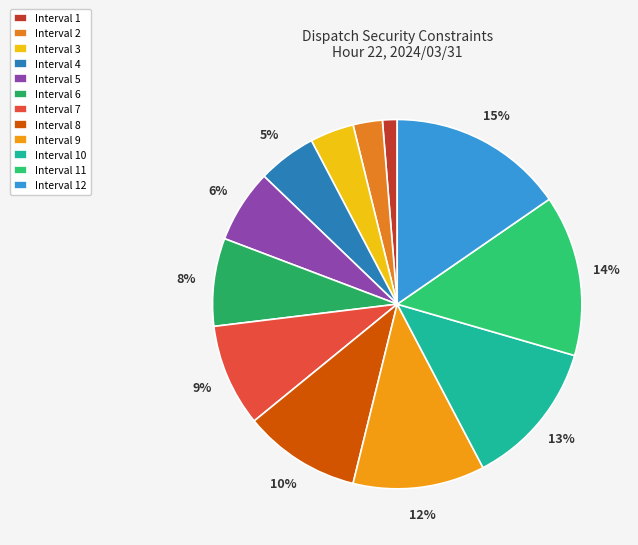

What percentage do Interval 6 and Interval 8 together represent?

17.9%